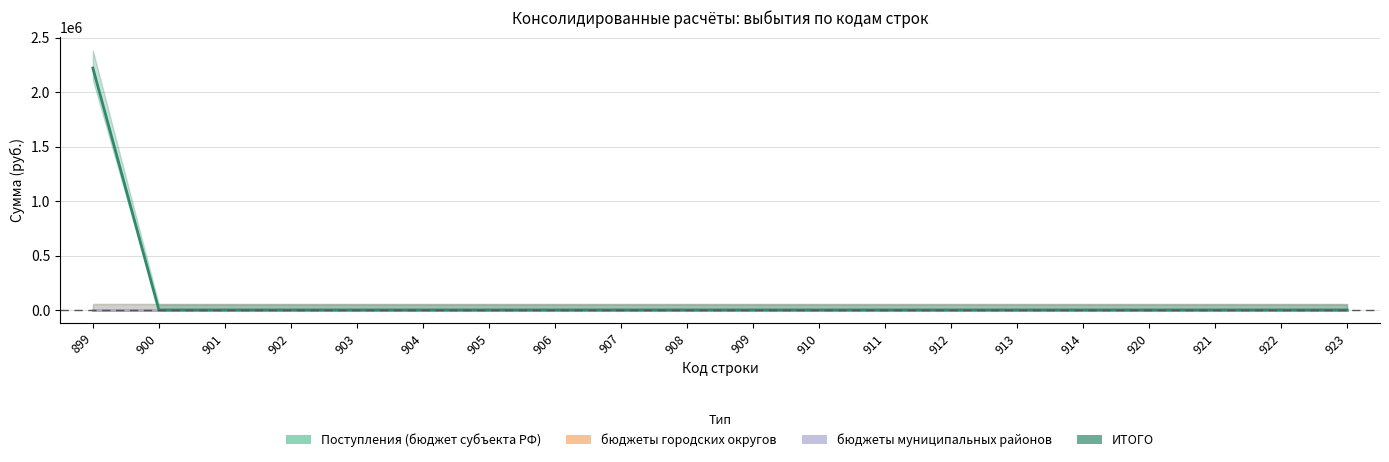

True or false: ИТОГО and Поступления (бюджет субъекта РФ) intersect in this chart.

False